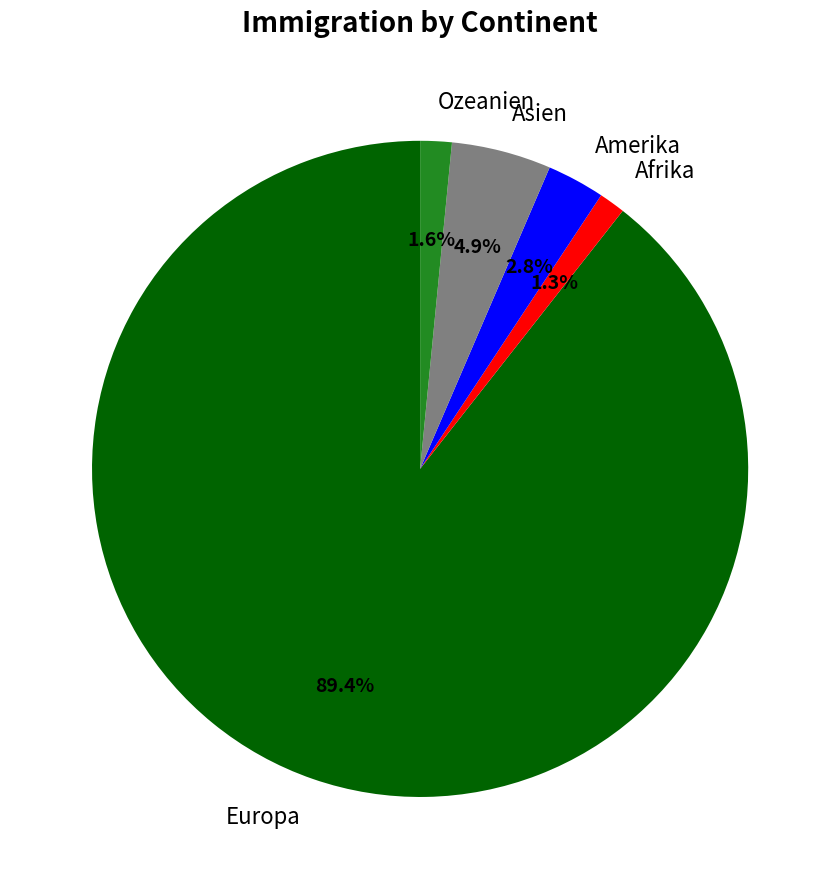

Which has a higher value, Ozeanien or Asien?

Asien